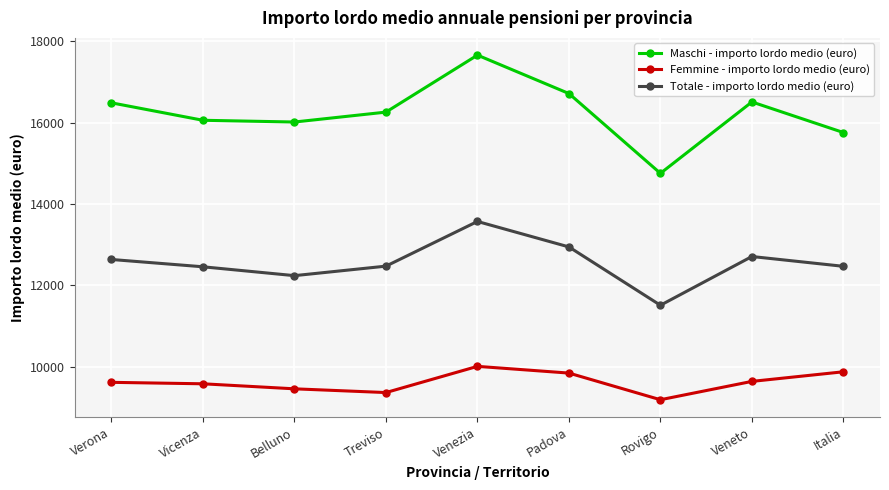

What is the total value across all series at Venezia?

41238.9